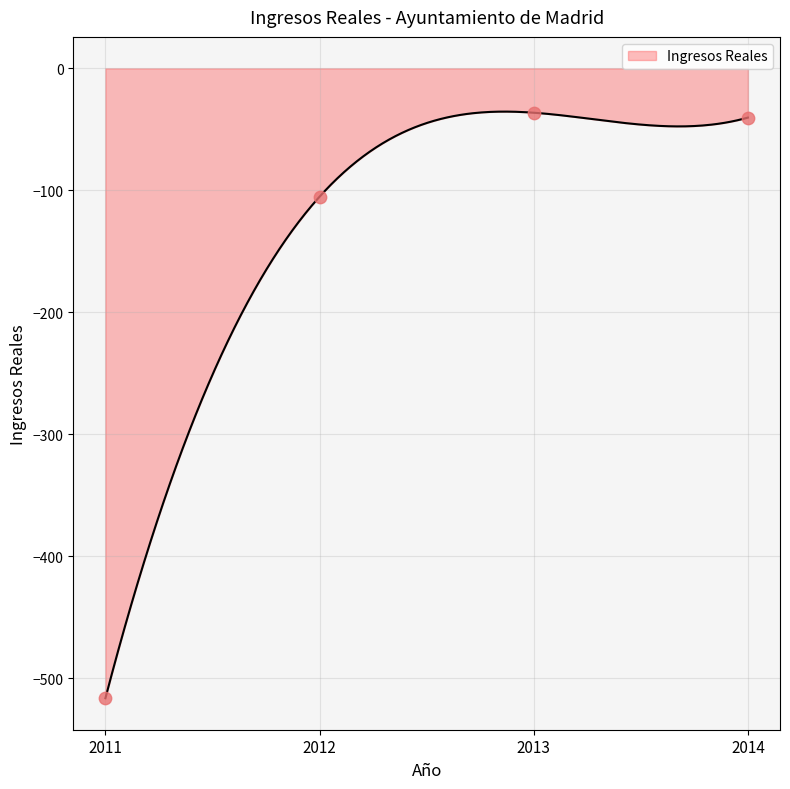

What is the change in value from 2012 to 2014?

+64.9